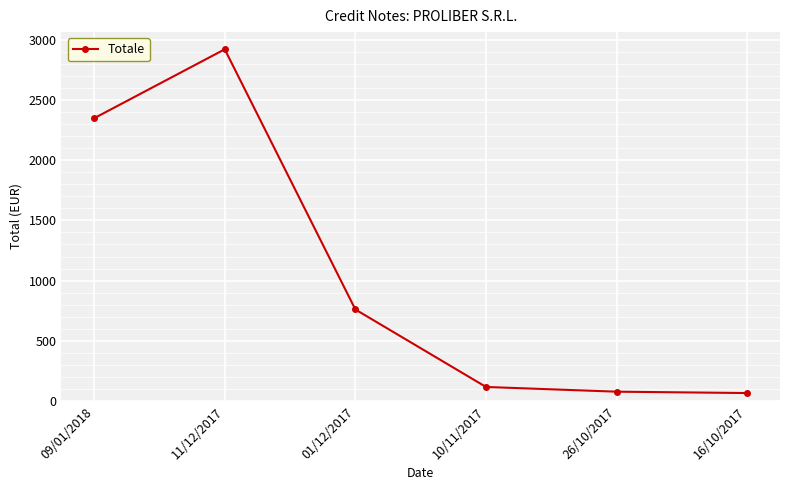

What is the value of the 6th point from the left?

65.9